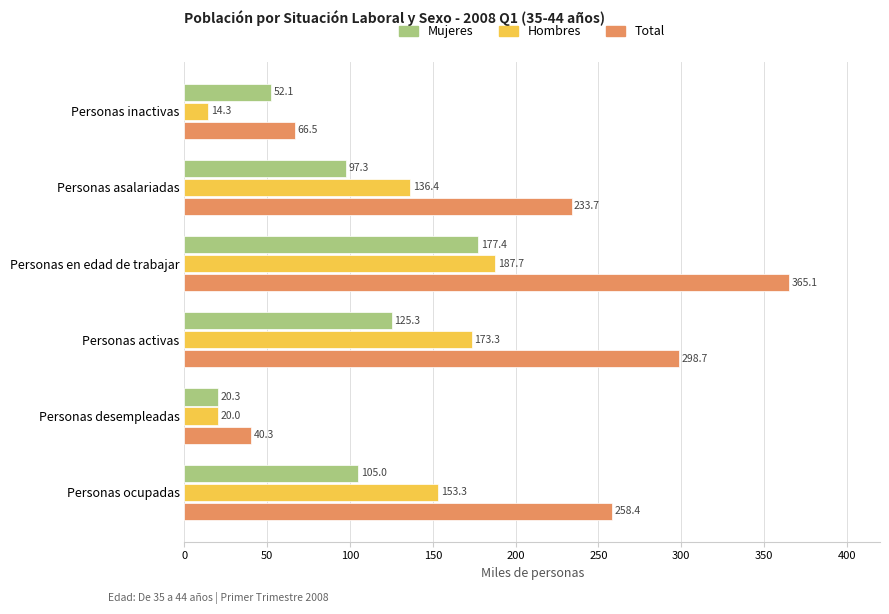

Which series has the largest range (max minus min)?

Total